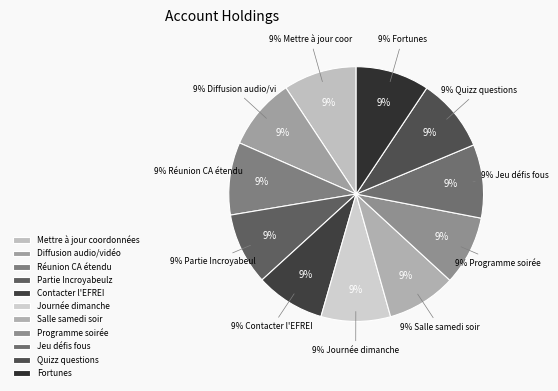

How many slices are in this pie chart?

11